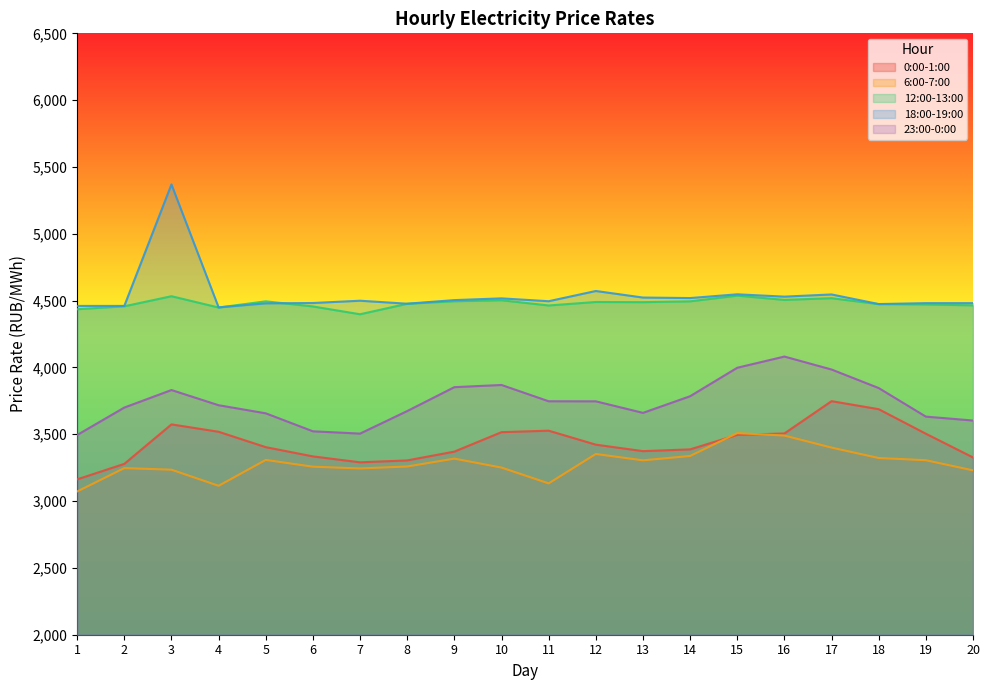

What is the difference between the second highest and second lowest values in the 18:00-19:00 series?

111.7